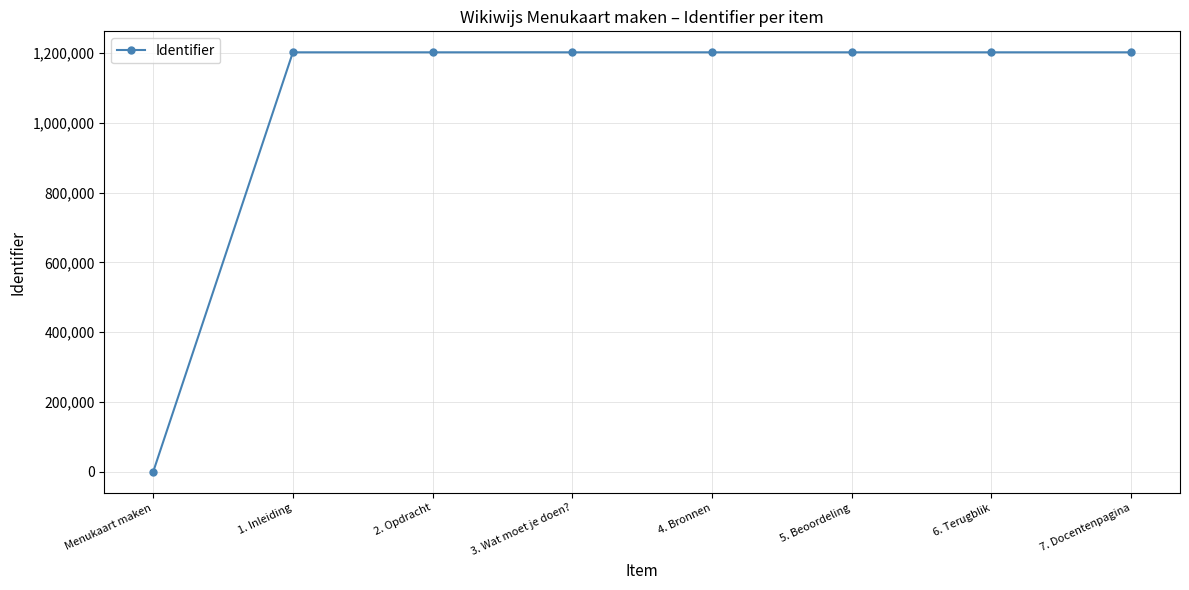

True or false: the data shows 353644 at 4. Bronnen.

False